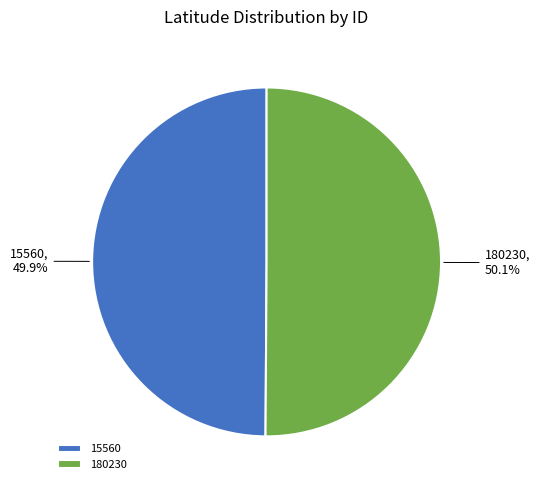

To the nearest percent, what is the combined percentage of 180230 and 15560?

100%